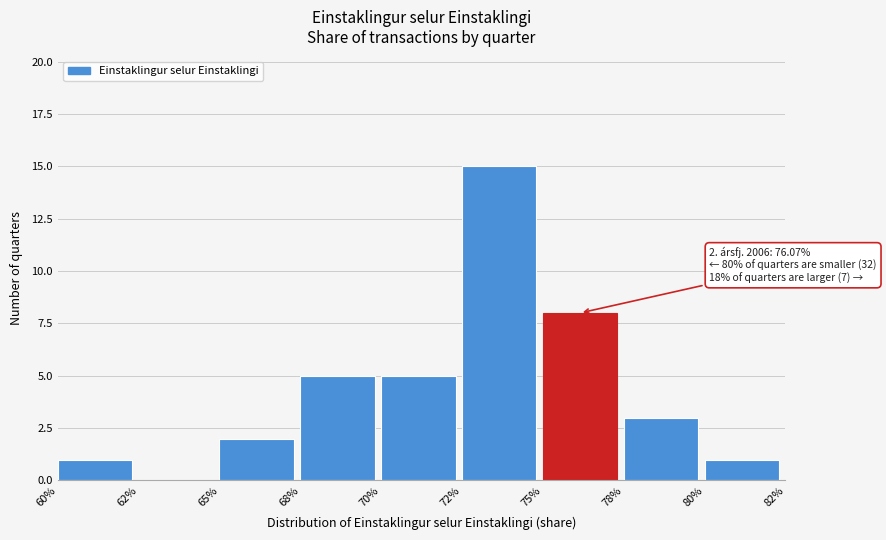

Reading left to right, transcribe all the data shown in this chart.

60%=1	62%=0	65%=2	68%=5	70%=5	72%=15	75%=8	78%=3	80%=1